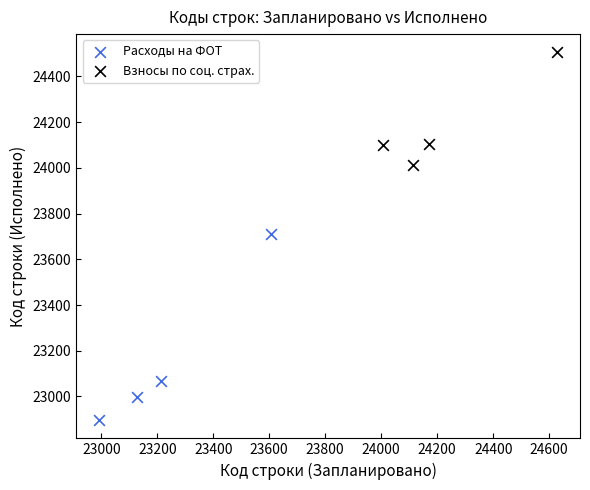

Which series contains the highest Y value?

Взносы по соц. страх.